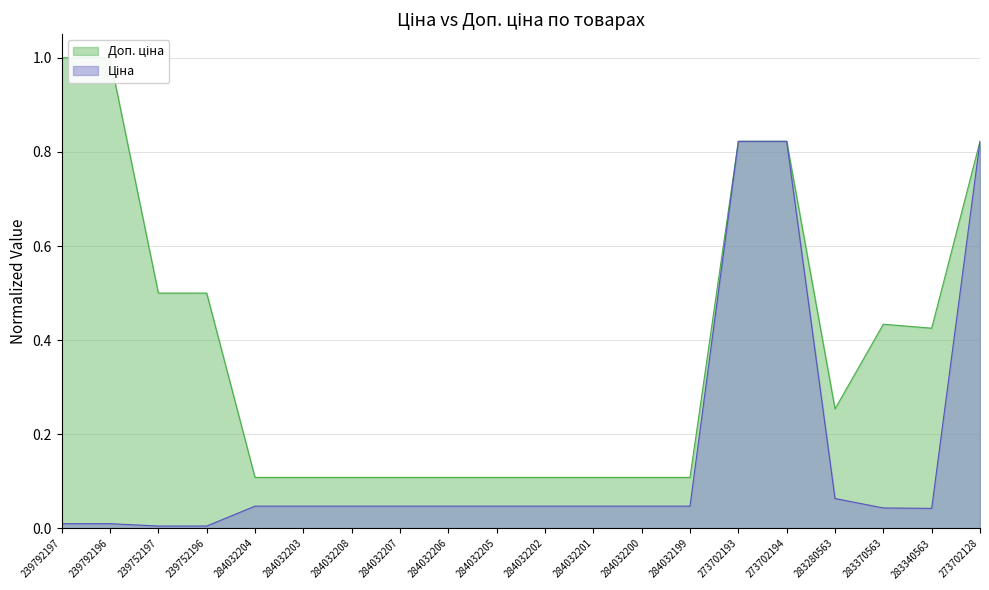

Reading left to right, what are all the values shown in this chart?

Ціна: 239792197=0.0	239792196=0.0	239752197=0.0	239752196=0.0	284032204=0.0	284032203=0.0	284032208=0.0	284032207=0.0	284032206=0.0	284032205=0.0	284032202=0.0	284032201=0.0	284032200=0.0	284032199=0.0	273702193=0.8	273702194=0.8	283280563=0.1	283370563=0.0	283340563=0.0	273702128=0.8
Доп. ціна: 239792197=1.0	239792196=1.0	239752197=0.5	239752196=0.5	284032204=0.1	284032203=0.1	284032208=0.1	284032207=0.1	284032206=0.1	284032205=0.1	284032202=0.1	284032201=0.1	284032200=0.1	284032199=0.1	273702193=0.8	273702194=0.8	283280563=0.3	283370563=0.4	283340563=0.4	273702128=0.8